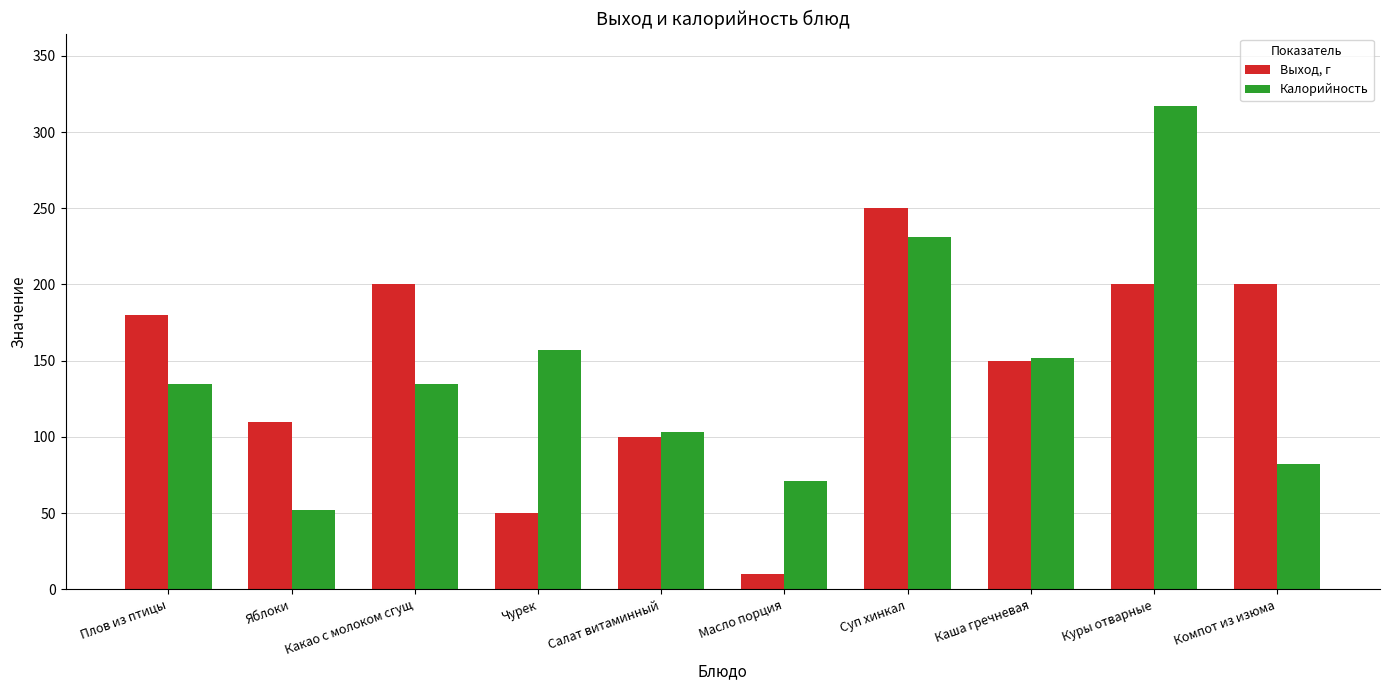

Between Масло порция and Каша гречневая, which series saw the biggest shift?

Выход, г